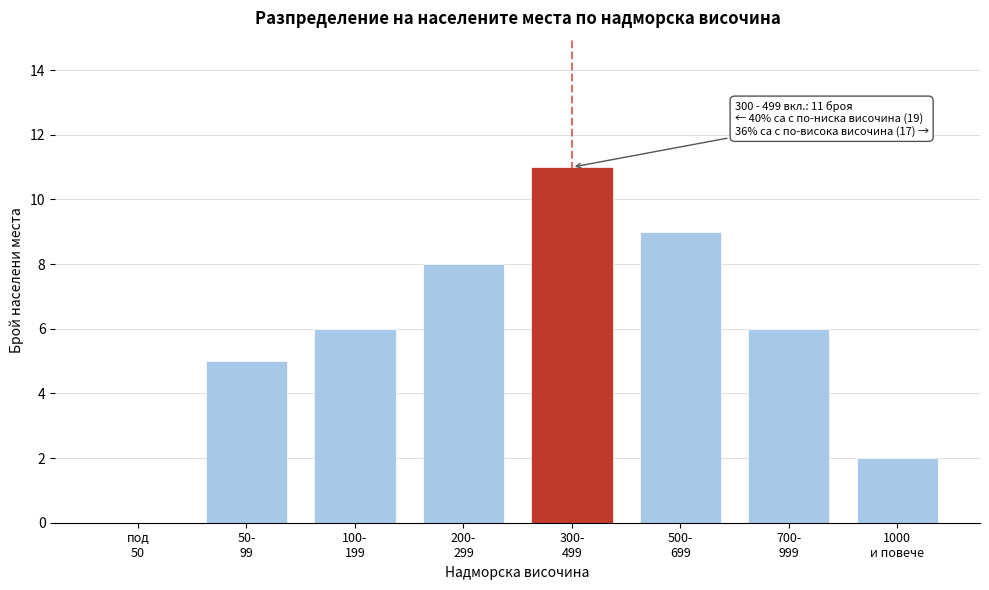

What is the maximum value shown in the chart?

11